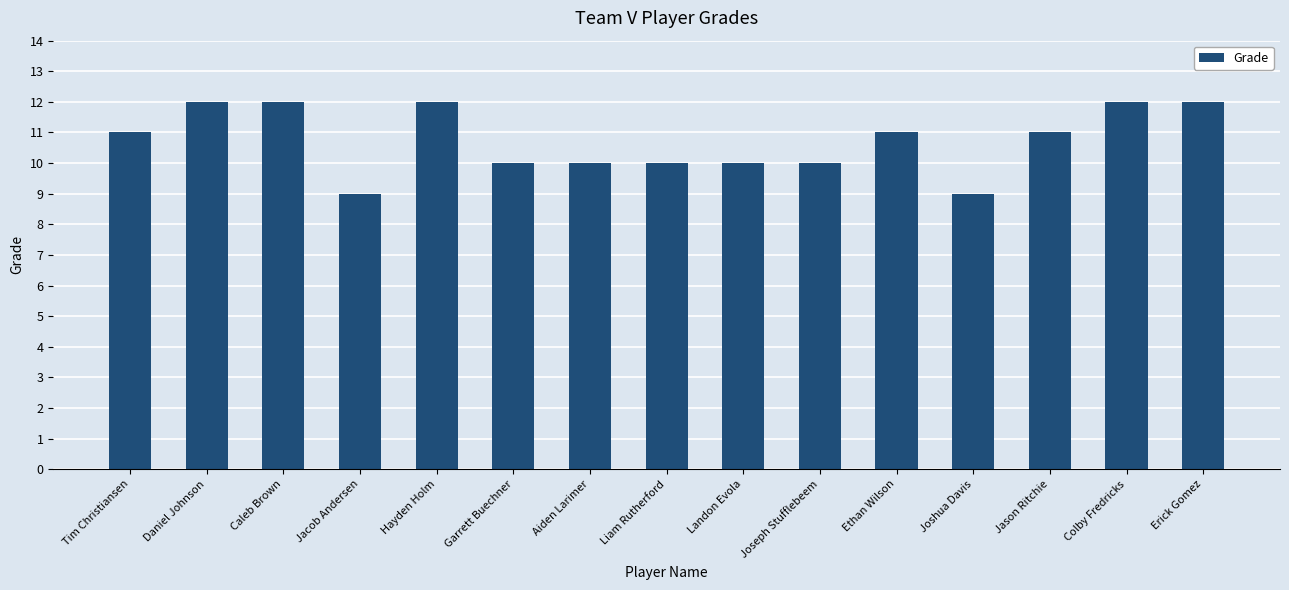

What is the difference between the maximum and minimum values?

3